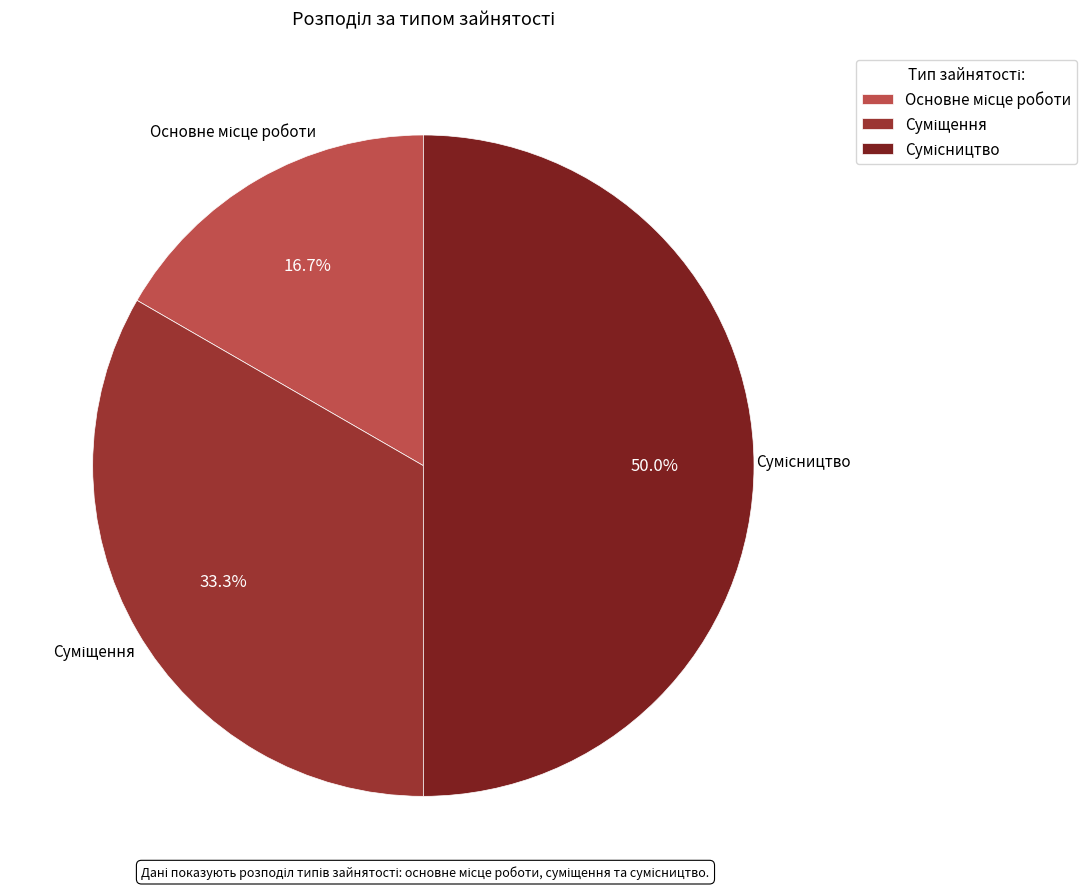

To the nearest percent, what is the difference between the largest and smallest slice percentages?

33%